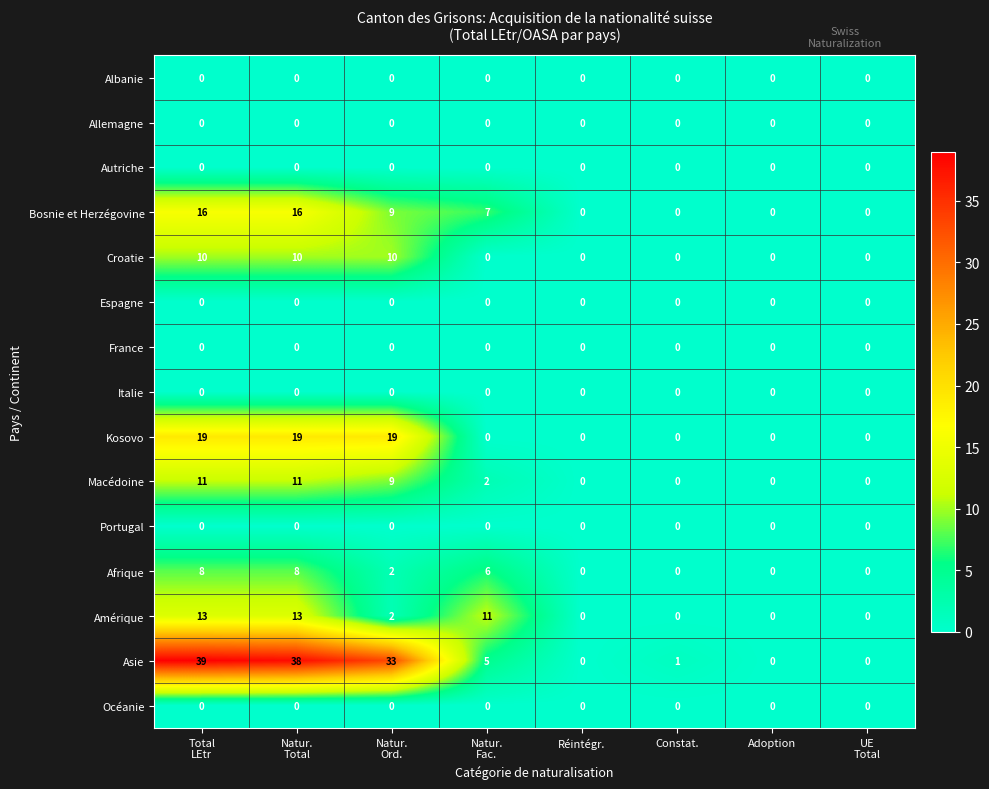

How many distinct data groups are displayed?

15